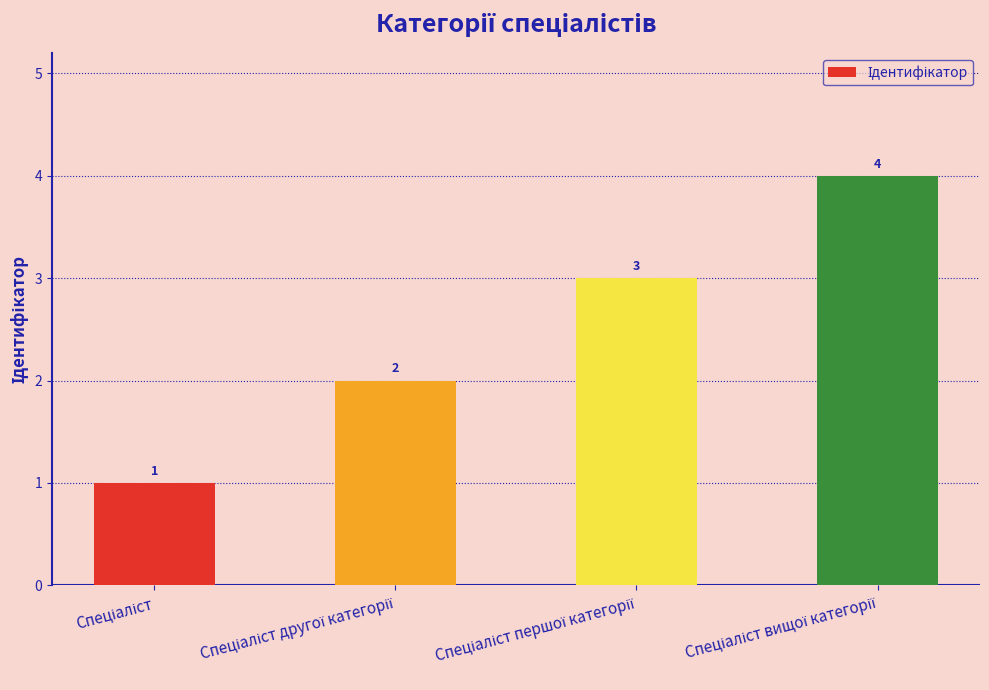

What is the value of the 4th bar from the left?

4